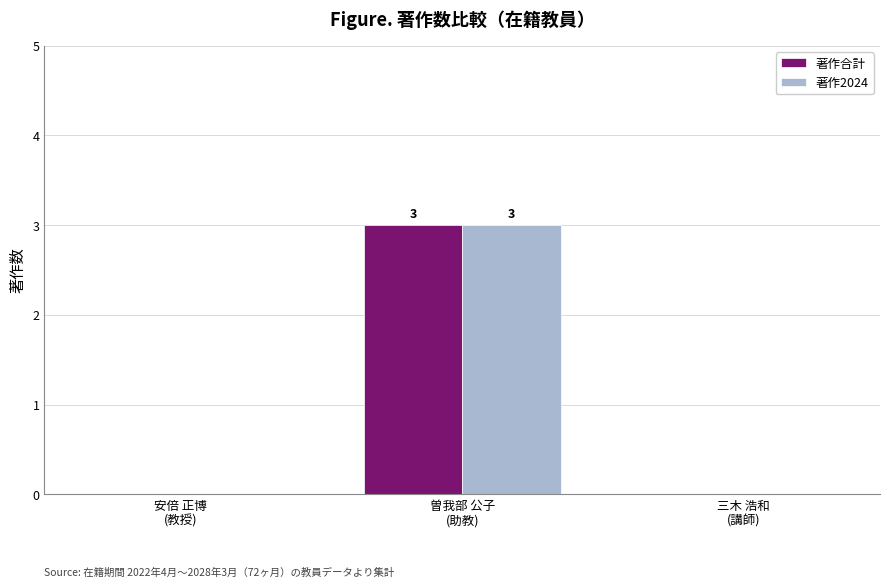

Is it true that 著作2024 equals 5 at 曽我部 公子
(助教)?

False